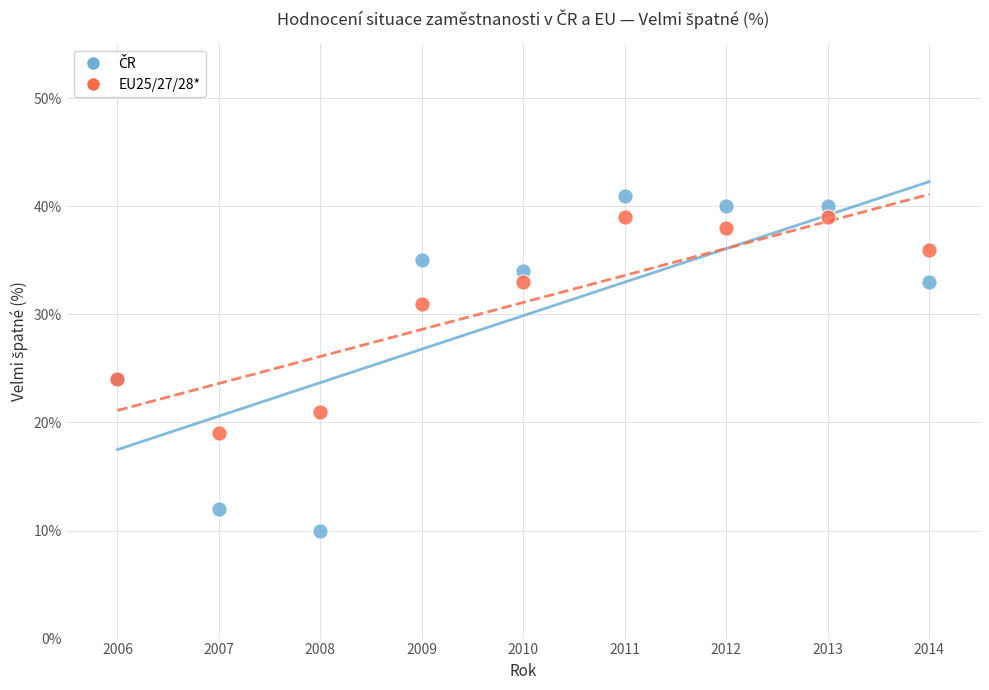

What is the X range (max minus min) for the scatter plot?

8